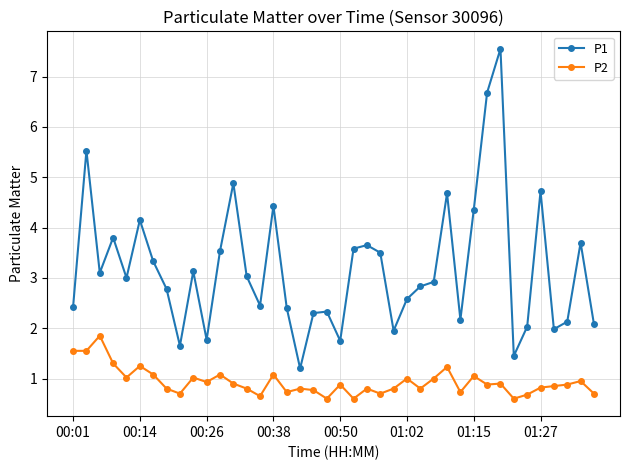

What is the value of the P1 point at the 6th from the left?

4.2